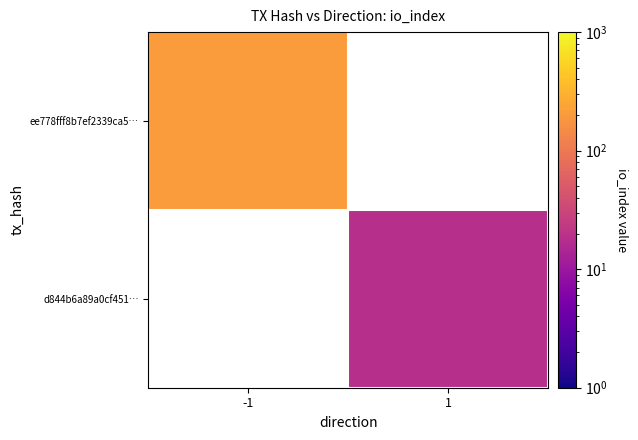

How many values in d844b6a89a0cf451… are above zero?

1